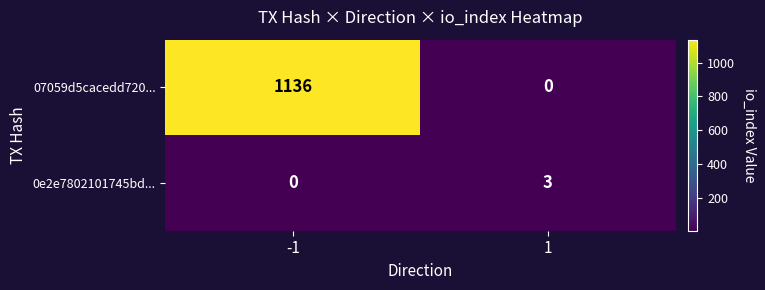

List the series in order of their peak value, highest first.

07059d5cacedd720..., 0e2e7802101745bd...